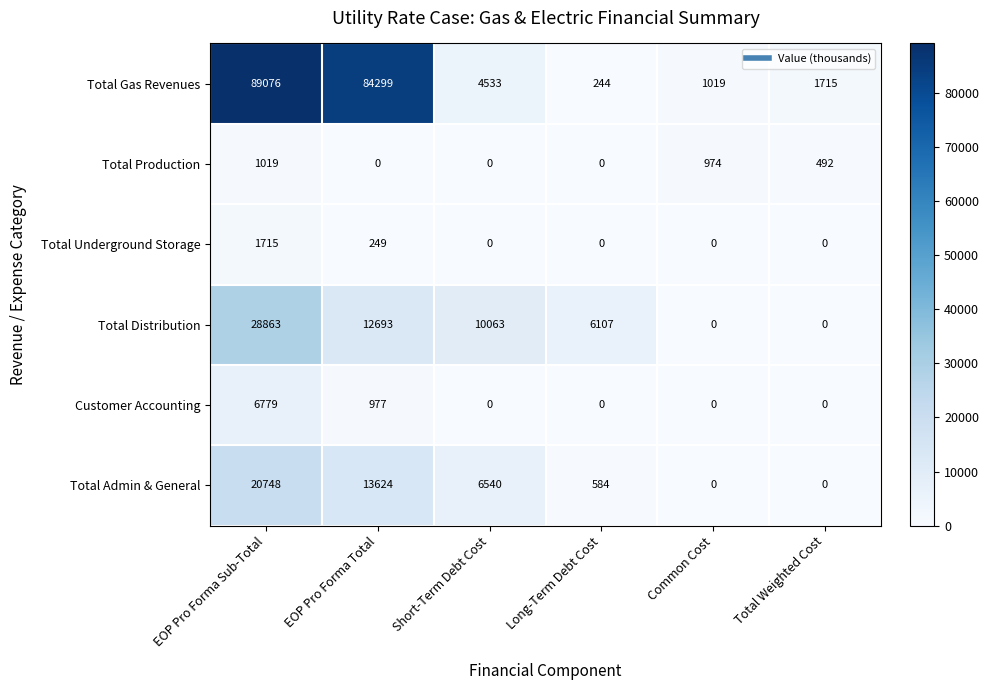

What is the sum of the Total Gas Revenues values at EOP Pro Forma Sub-Total and Total Weighted Cost?

90791